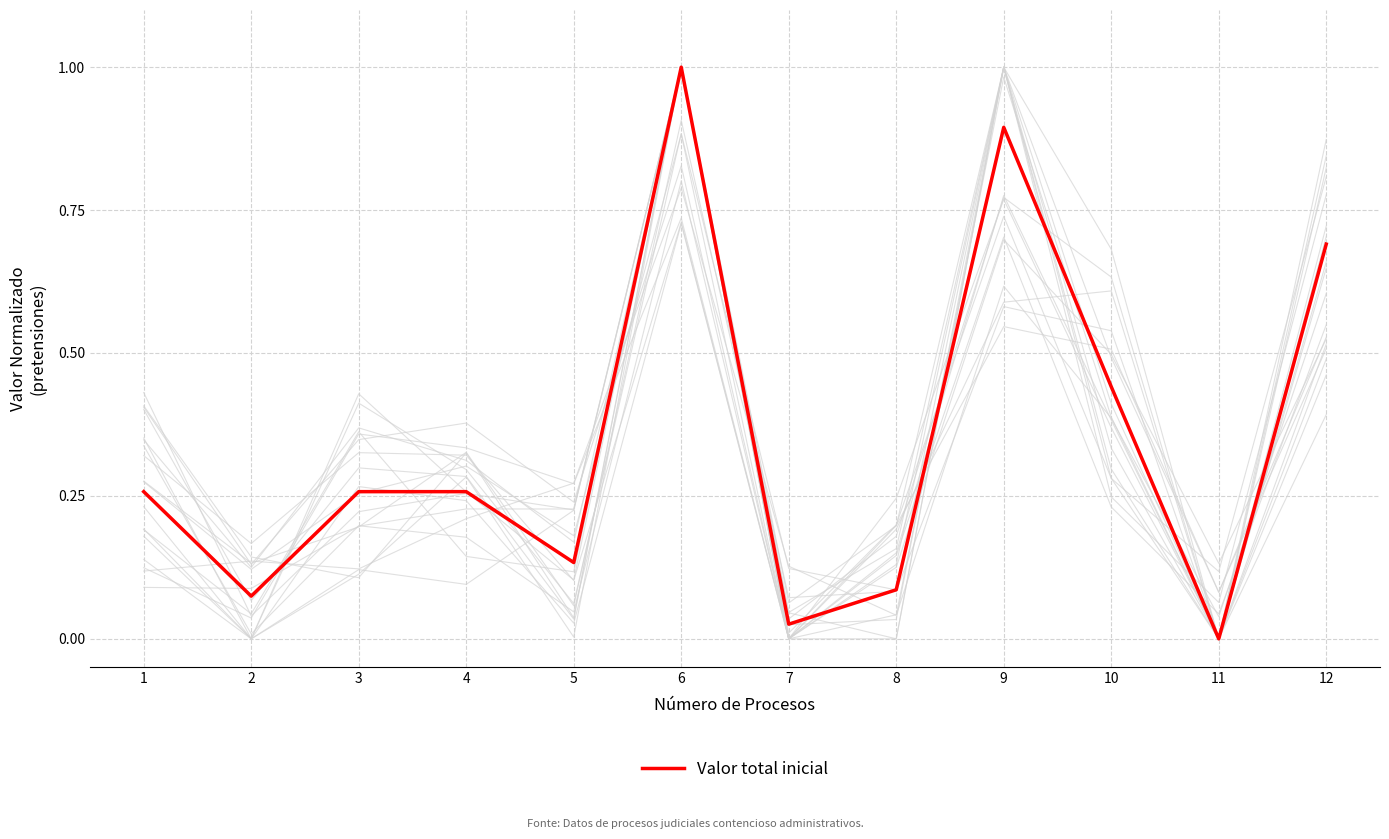

Rank the categories by value from lowest to highest.

11, 7, 2, 8, 5, 1, 3, 4, 10, 12, 9, 6